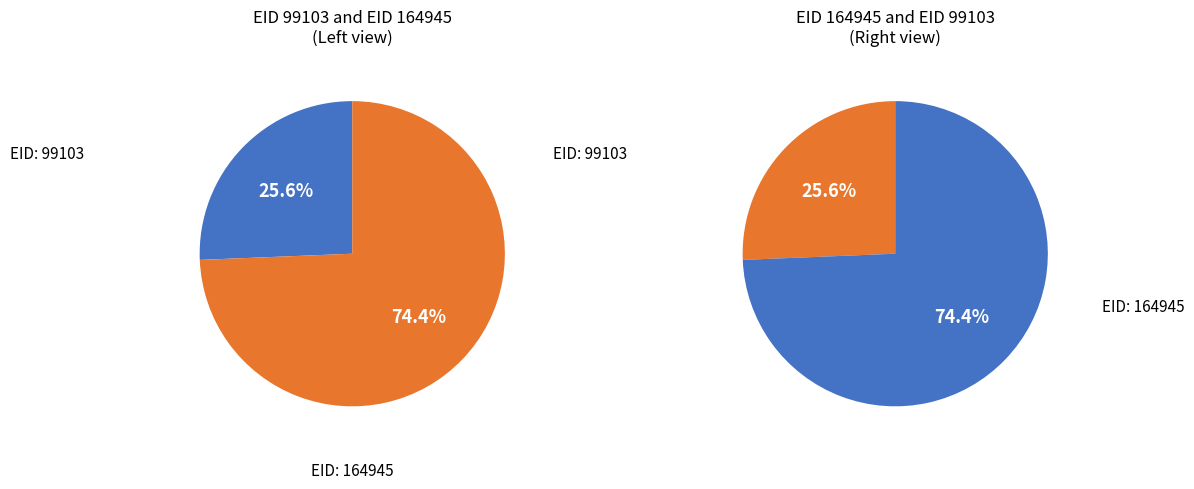

True or false: 99103 accounts for 40% of the total.

False